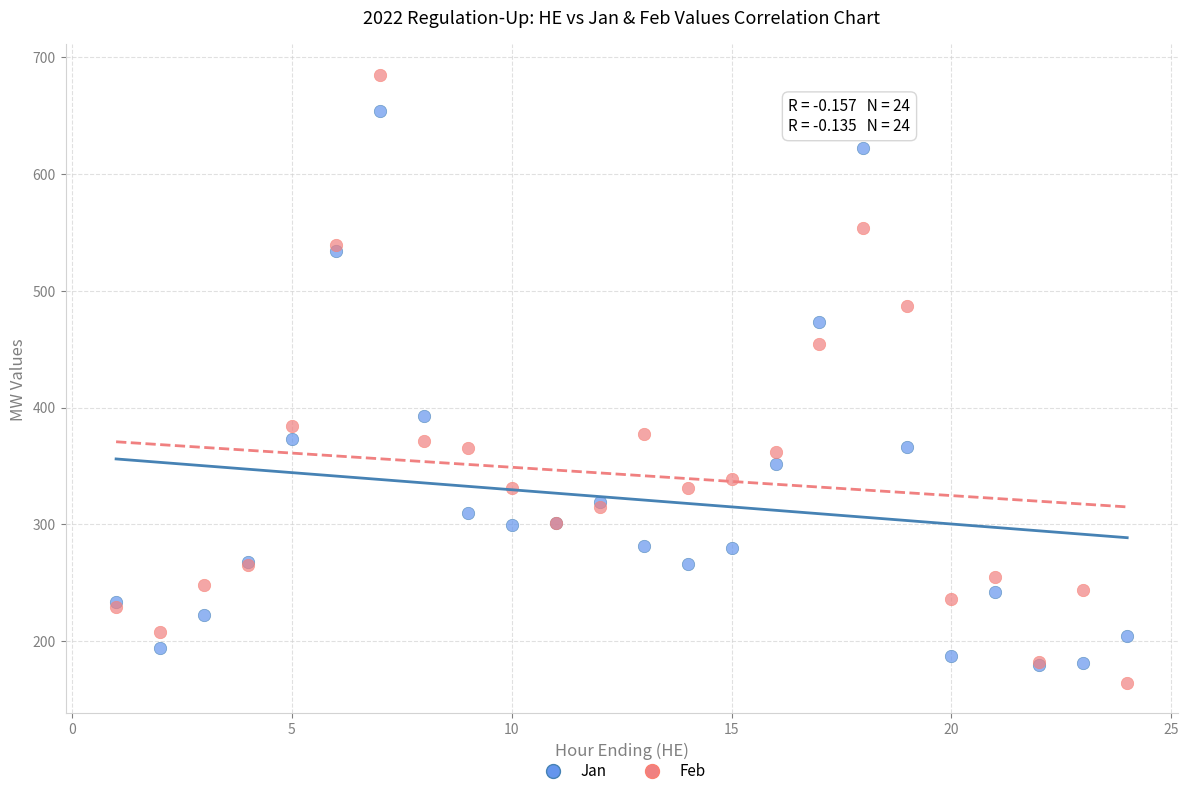

What are all the series names shown in the legend?

Jan, Feb